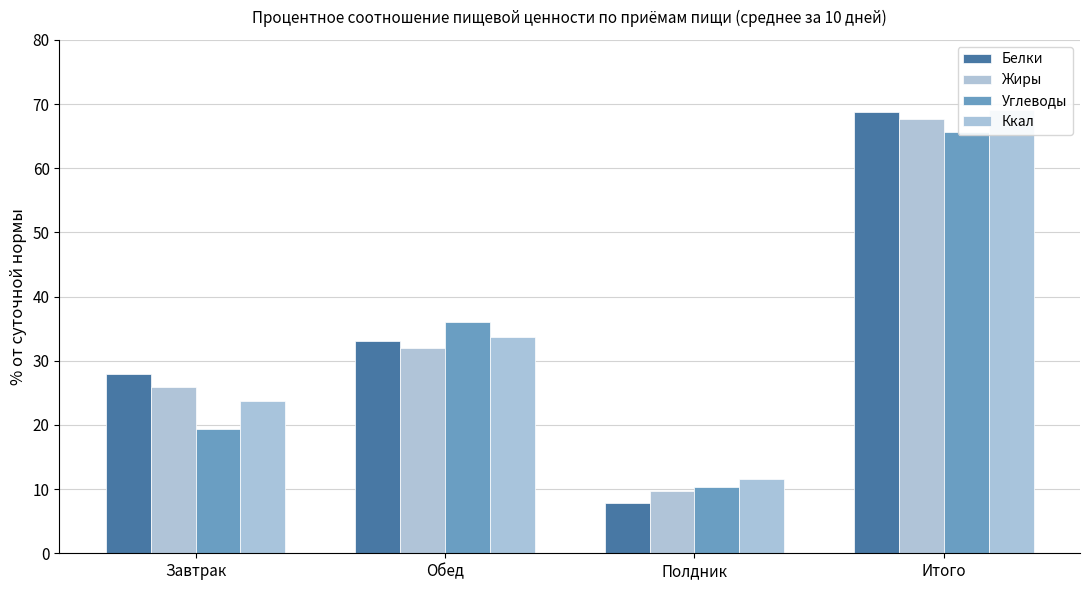

How many distinct data groups are displayed?

4